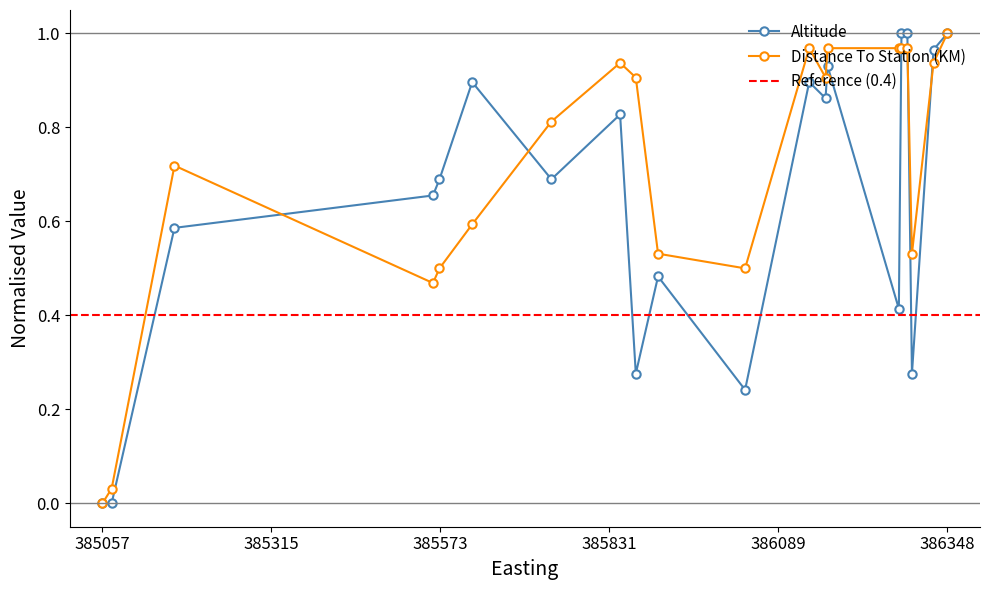

True or false: Distance To Station (KM) has a value of 0.5 at 385562.

True